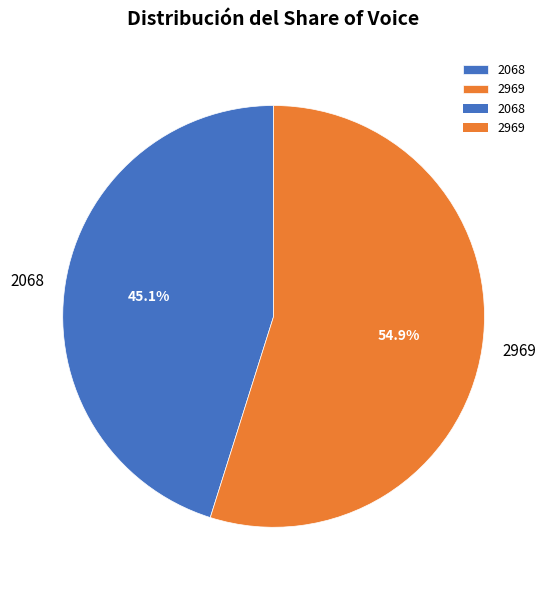

Does 2969 represent more than half of the total?

Yes